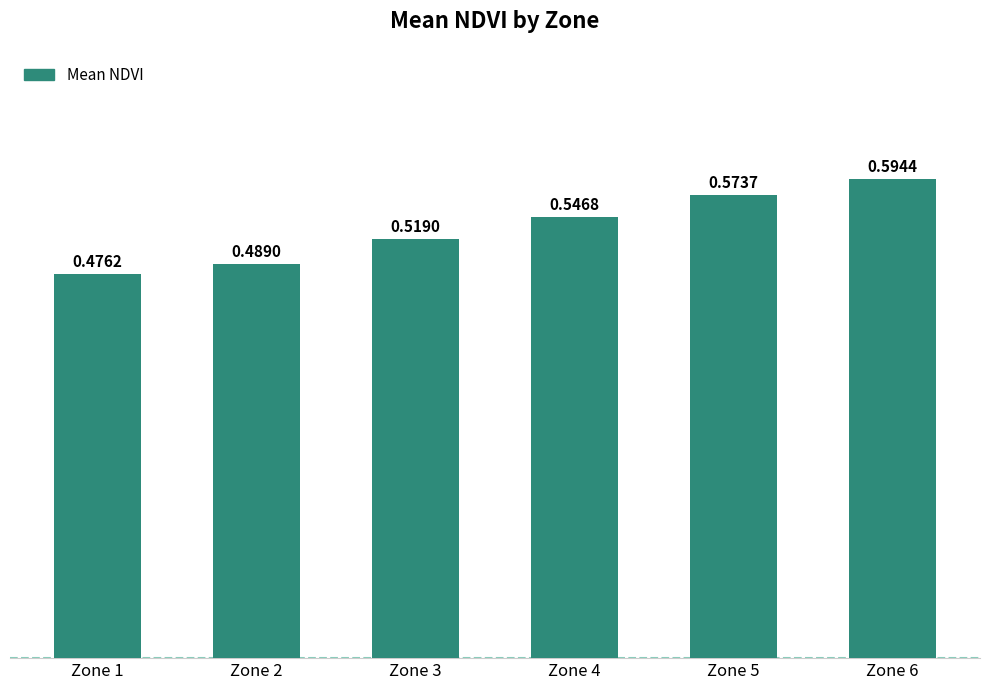

Between Zone 2 and Zone 5, which is larger?

Zone 5